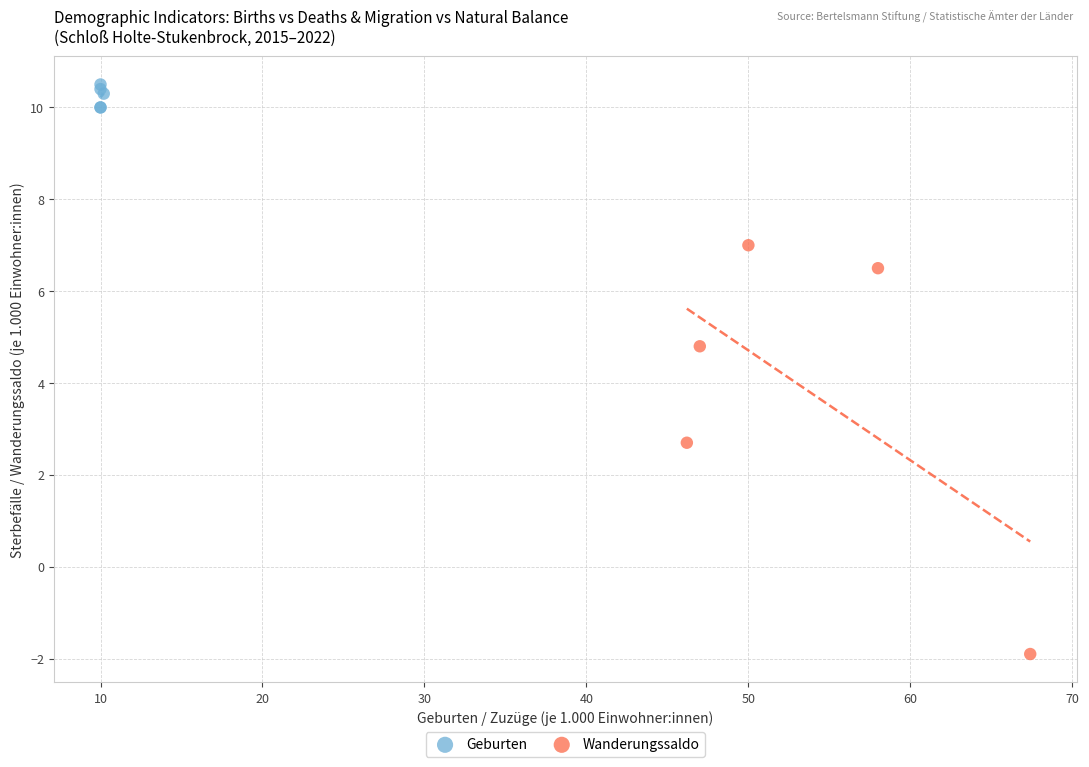

Which series has the widest spread of Y values?

Wanderungssaldo